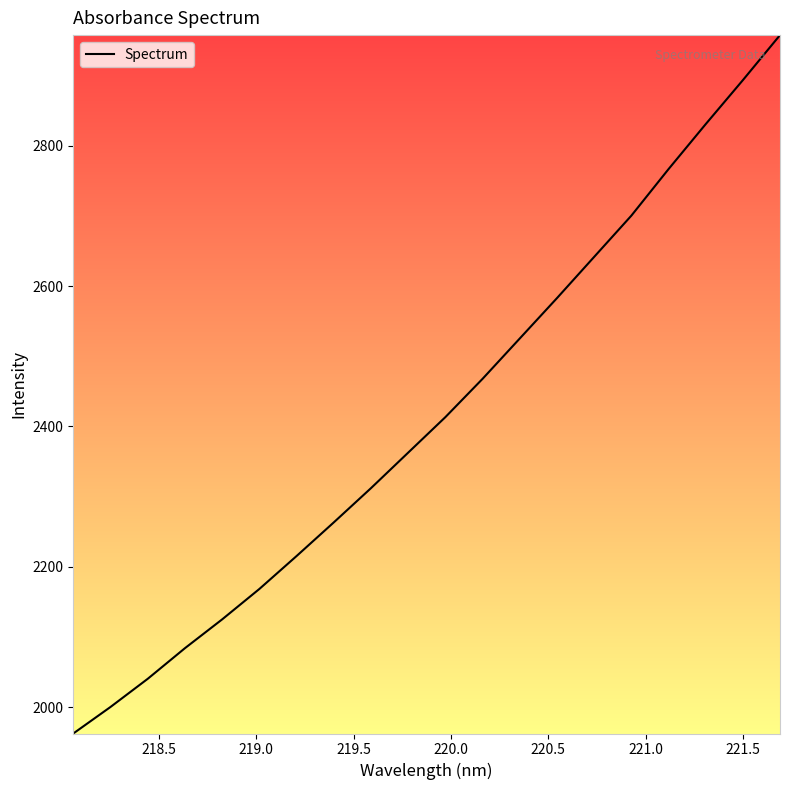

What is the difference between the maximum and minimum values?

995.4